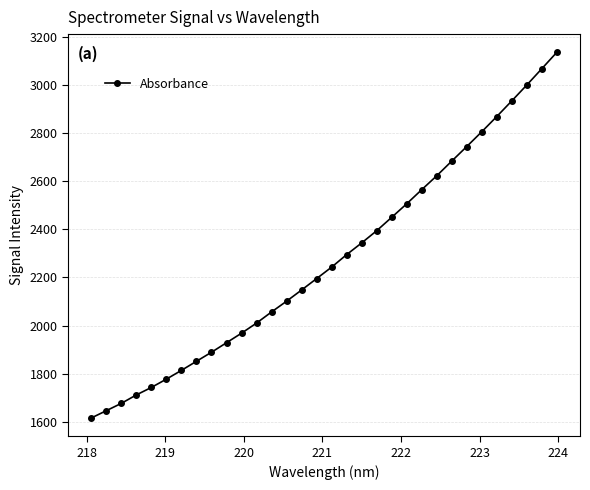

What is the greatest value displayed?

3135.1